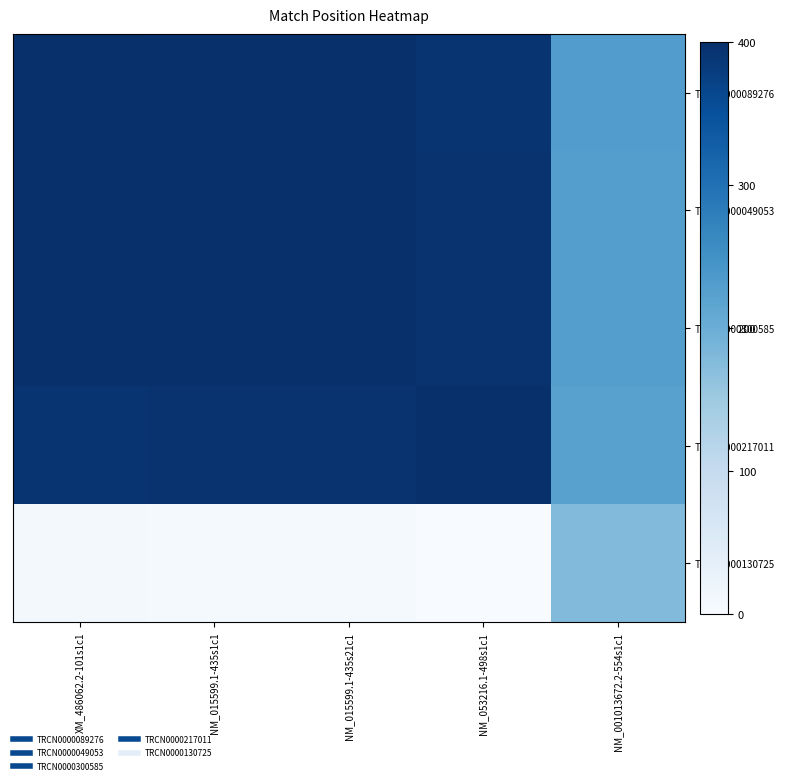

Reading right to left, list all the values displayed in this chart.

TRCN0000089276: NM_001013672.2-554s1c1=229.7	NM_053216.1-498s1c1=392.5	NM_015599.1-435s21c1=397.7	NM_015599.1-435s1c1=397.7	XM_486062.2-101s1c1=400.0
TRCN0000049053: NM_001013672.2-554s1c1=227.4	NM_053216.1-498s1c1=394.8	NM_015599.1-435s21c1=400.0	NM_015599.1-435s1c1=400.0	XM_486062.2-101s1c1=397.7
TRCN0000300585: NM_001013672.2-554s1c1=227.4	NM_053216.1-498s1c1=394.8	NM_015599.1-435s21c1=400.0	NM_015599.1-435s1c1=400.0	XM_486062.2-101s1c1=397.7
TRCN0000217011: NM_001013672.2-554s1c1=222.2	NM_053216.1-498s1c1=400.0	NM_015599.1-435s21c1=394.8	NM_015599.1-435s1c1=394.8	XM_486062.2-101s1c1=392.5
TRCN0000130725: NM_001013672.2-554s1c1=177.8	NM_053216.1-498s1c1=0.0	NM_015599.1-435s21c1=5.2	NM_015599.1-435s1c1=5.2	XM_486062.2-101s1c1=7.5